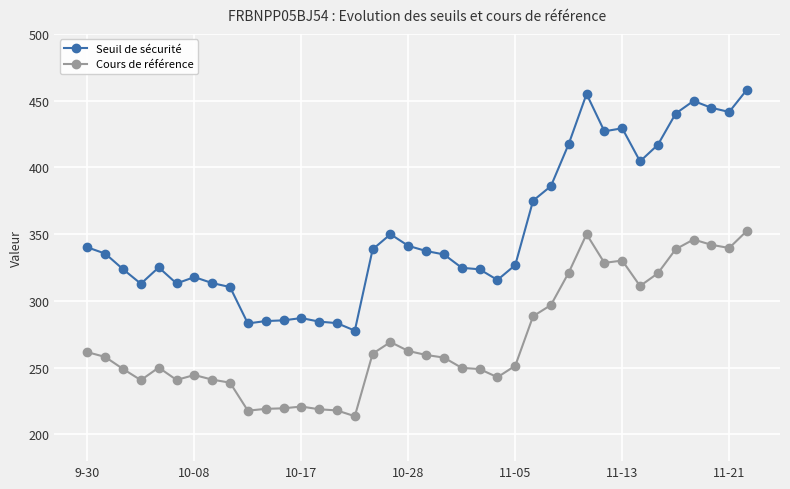

Does the chart display data point markers on the line(s)?

Yes